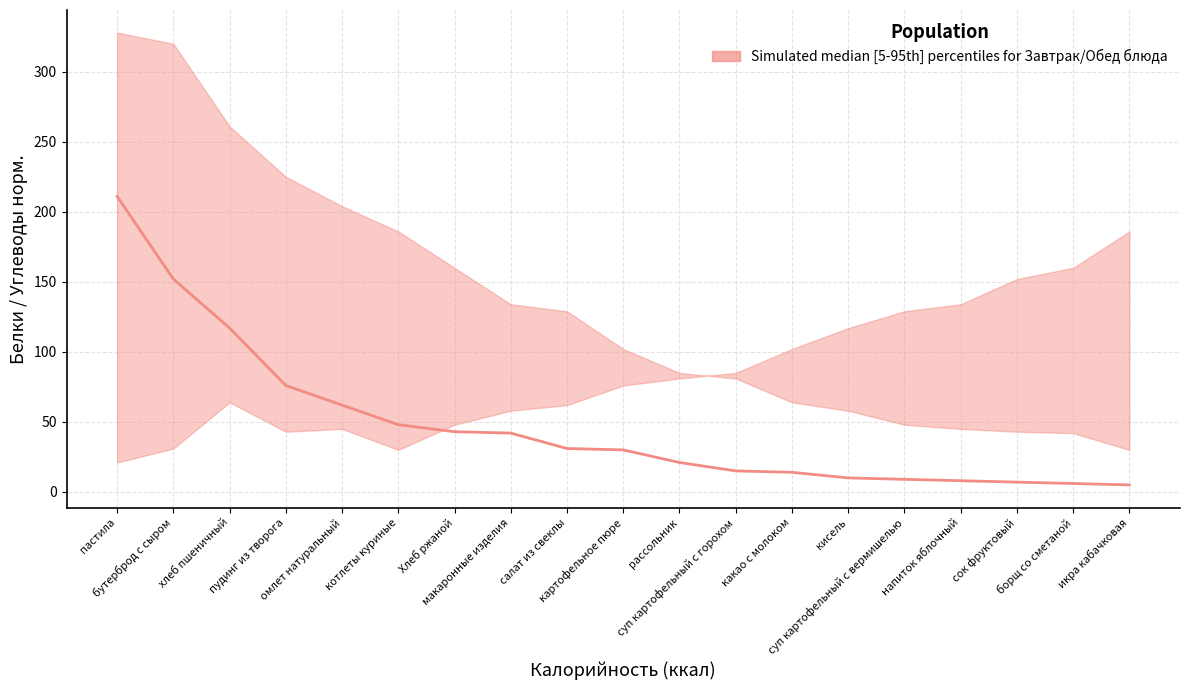

Where does the lower series first go above 76?

рассольник